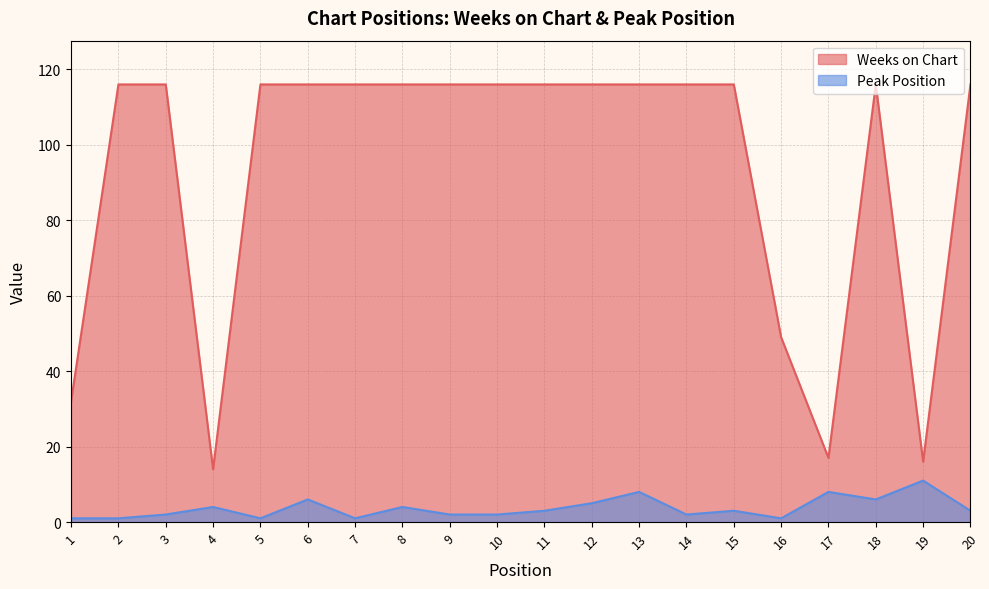

What is the highest value of the Weeks on Chart series?

116